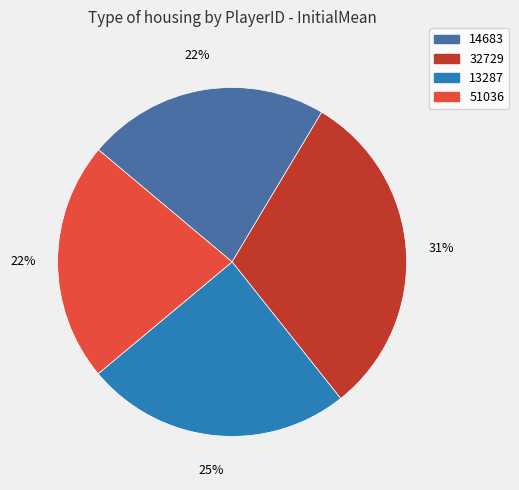

Which slice is the largest?

32729